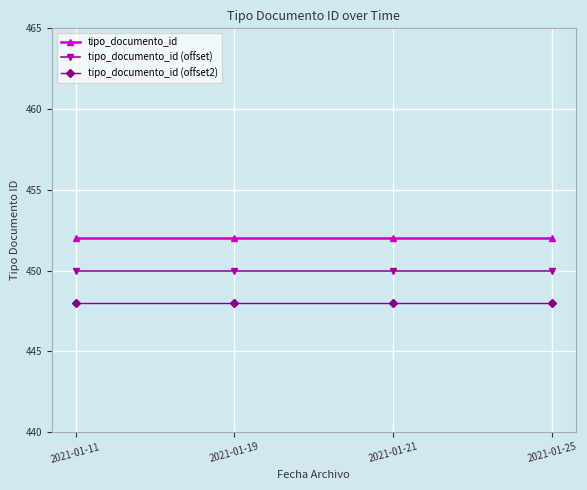

What is the lowest value of the tipo_documento_id (offset) series?

450